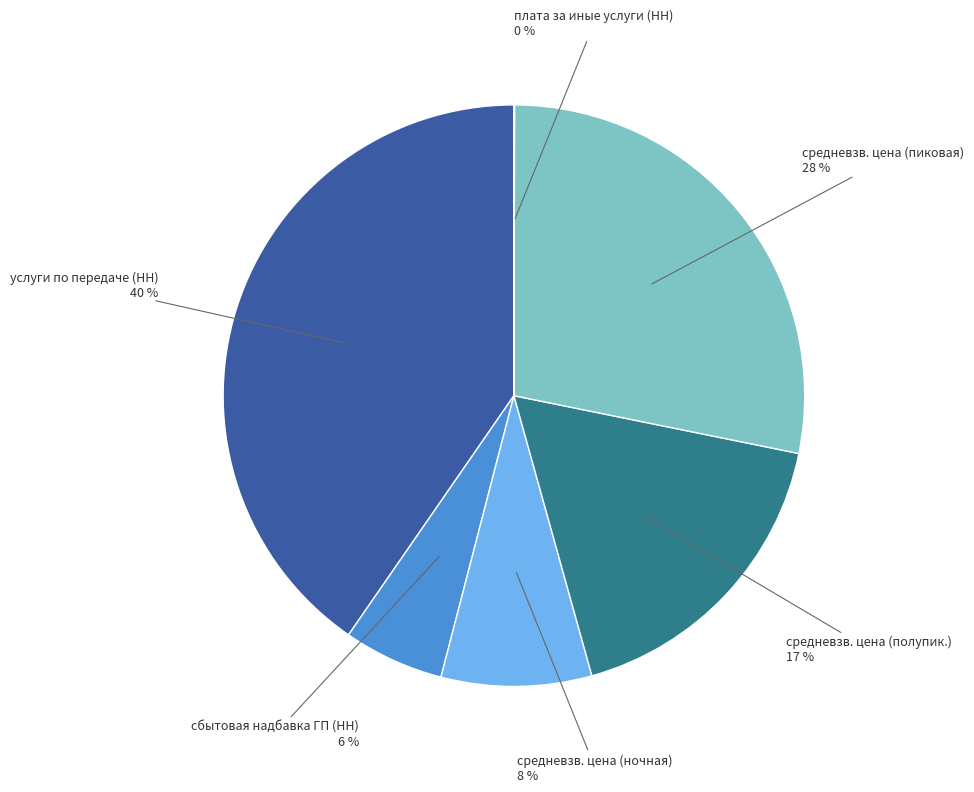

Does any single category account for the majority?

No